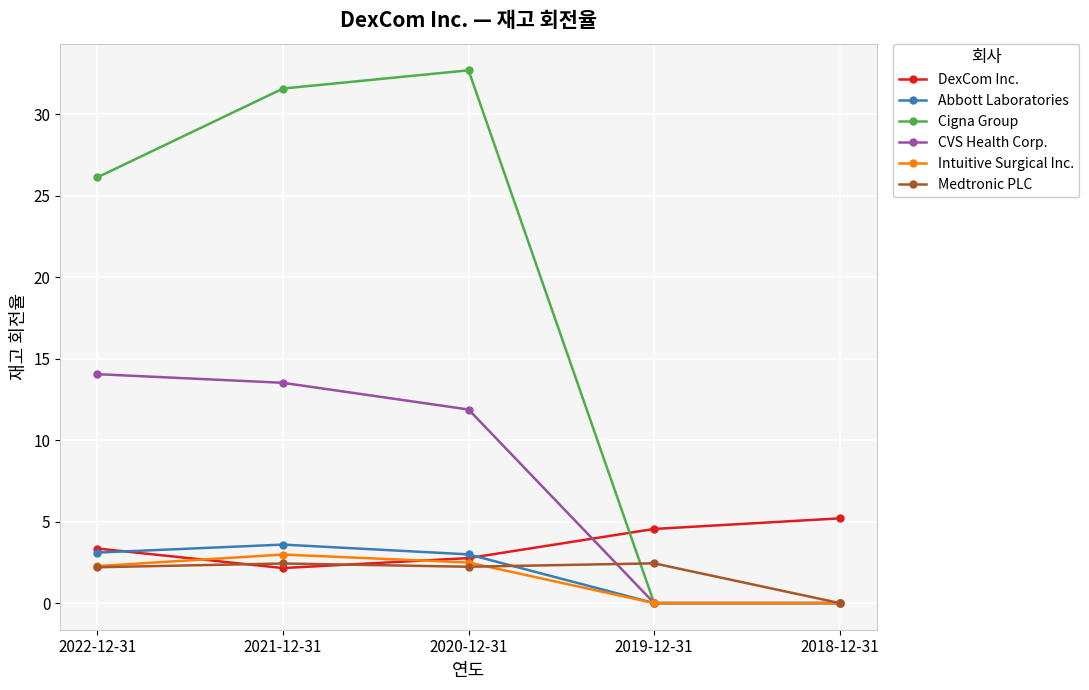

What is the difference between the CVS Health Corp. values at 2022-12-31 and 2021-12-31?

0.5